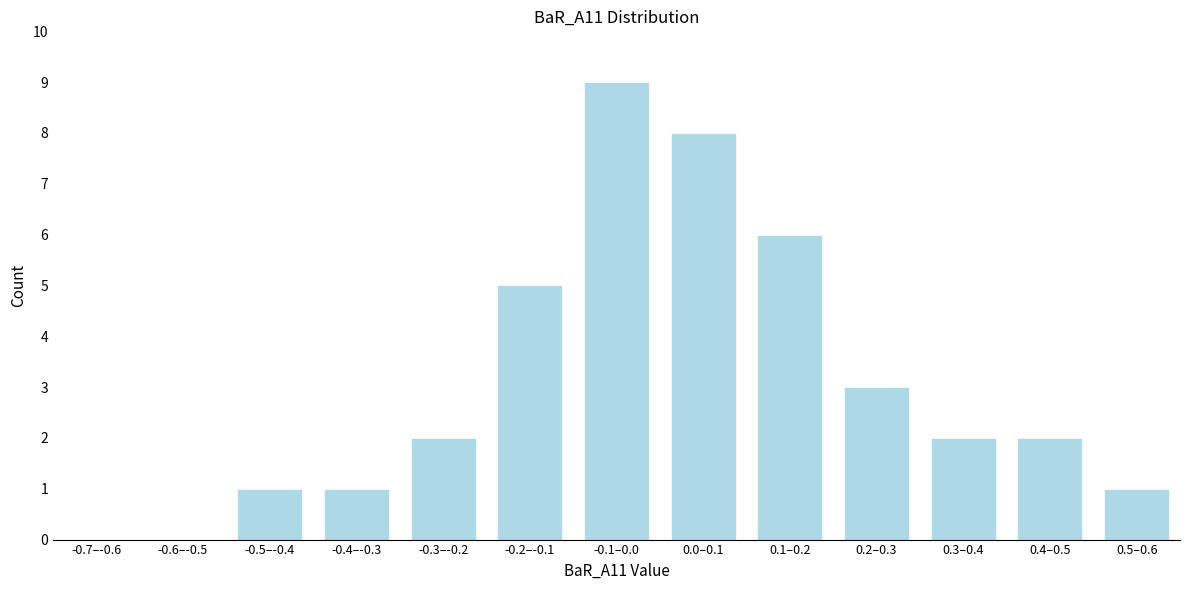

Reading left to right, extract all data points from this chart.

-0.7–-0.6=0	-0.6–-0.5=0	-0.5–-0.4=1	-0.4–-0.3=1	-0.3–-0.2=2	-0.2–-0.1=5	-0.1–0.0=9	0.0–0.1=8	0.1–0.2=6	0.2–0.3=3	0.3–0.4=2	0.4–0.5=2	0.5–0.6=1